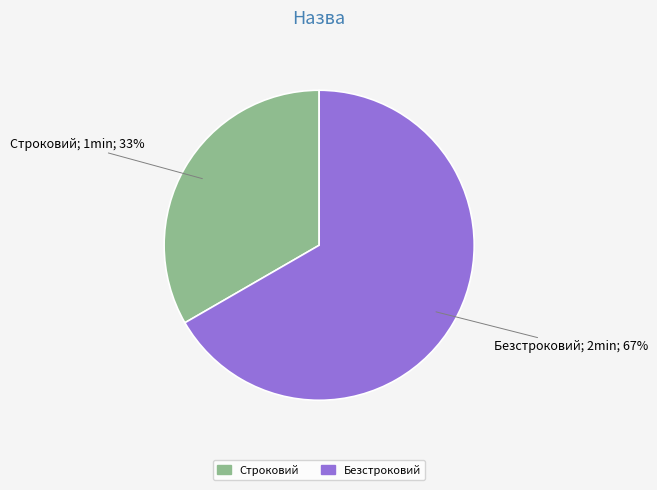

Which slice is the largest?

Безстроковий